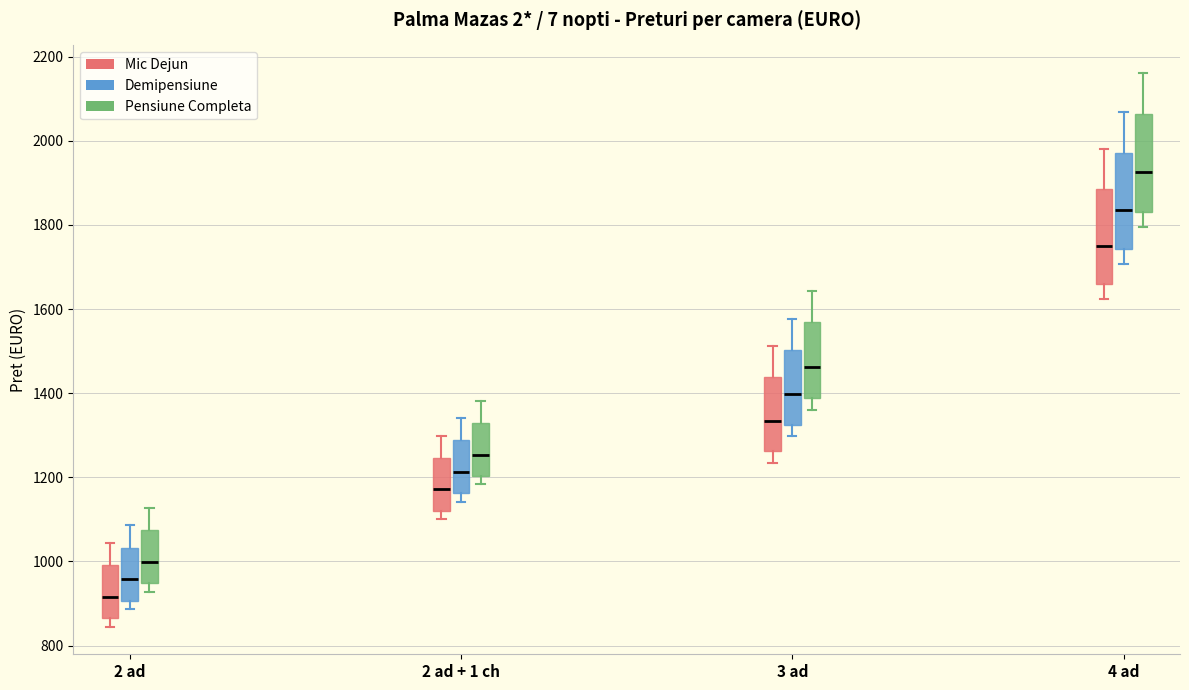

Where is the lower edge of the box for 3 ad (Mic Dejun) on the y-axis? The values are not printed on the chart, so give them approximately, as read against the axis.

1260